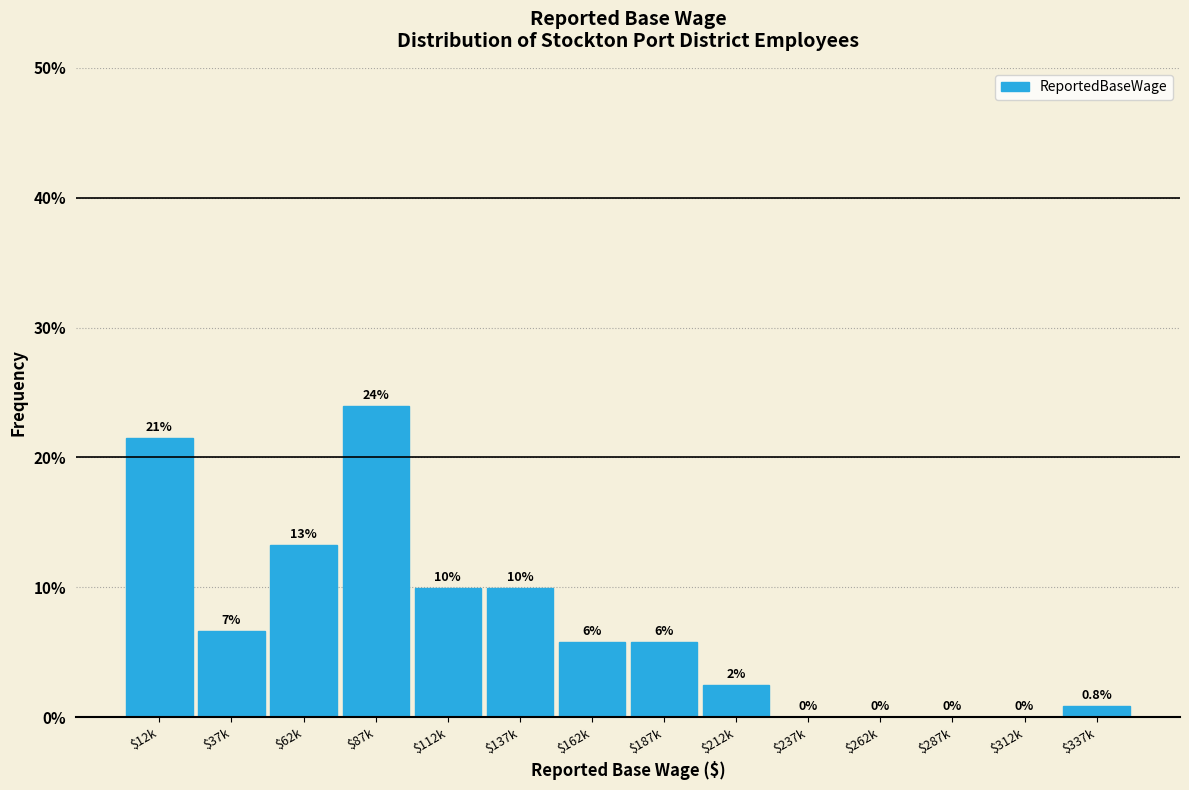

Are the bars horizontal?

No